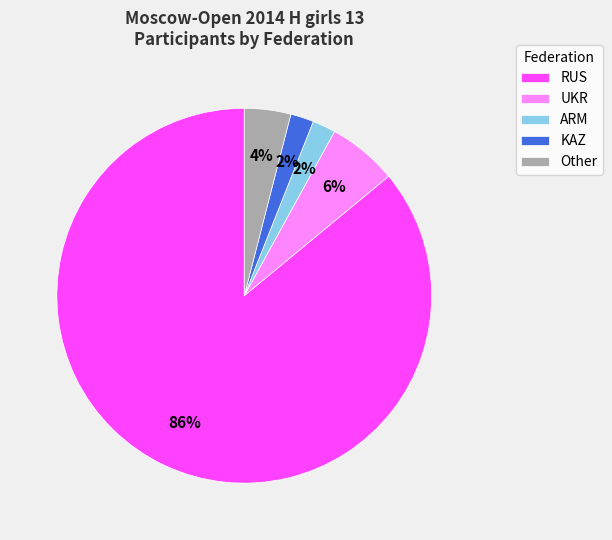

Between Other and RUS, which is larger?

RUS